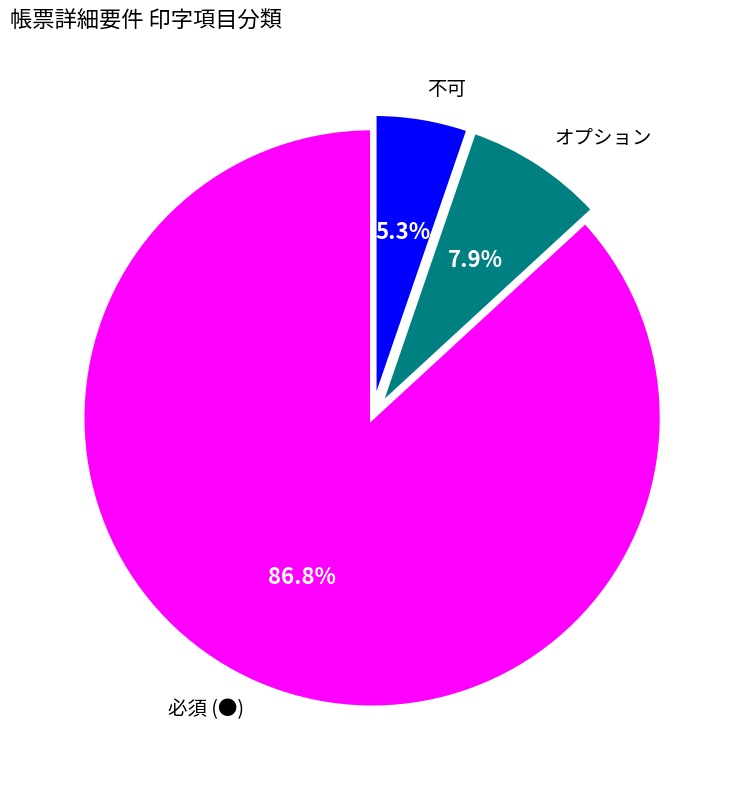

What is the ratio of the value at オプション to the value at 必須 (●)?

0.1